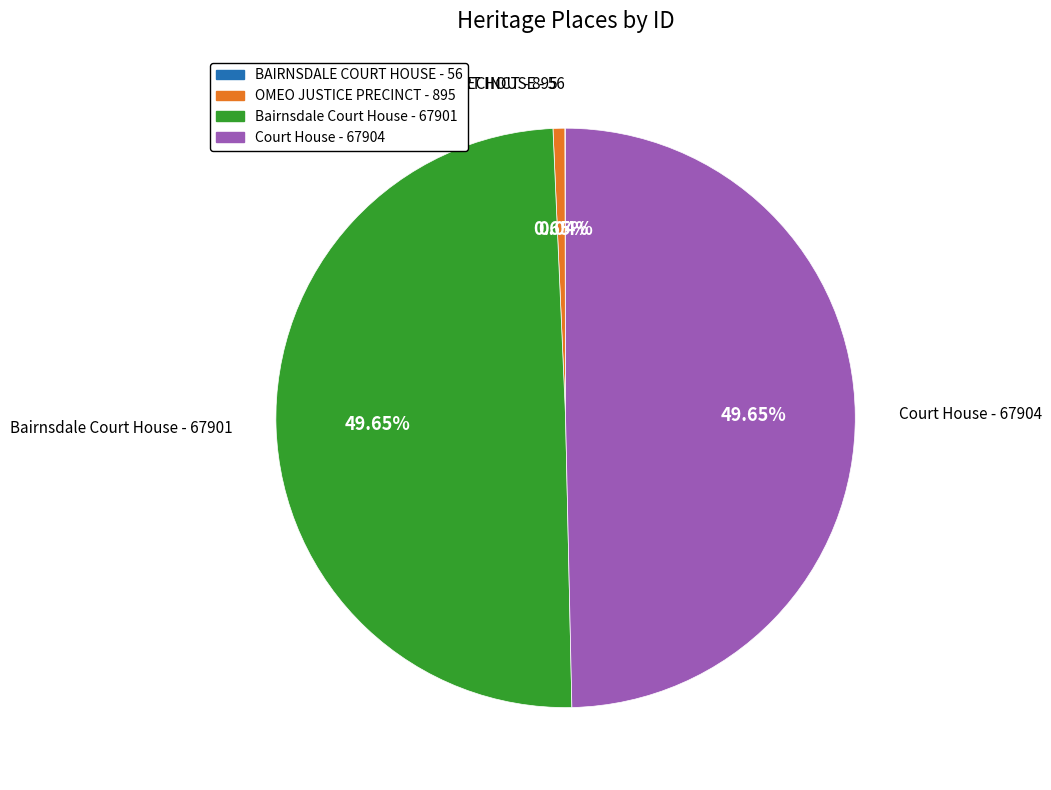

Which has a higher value, Bairnsdale Court House or OMEO JUSTICE PRECINCT?

Bairnsdale Court House